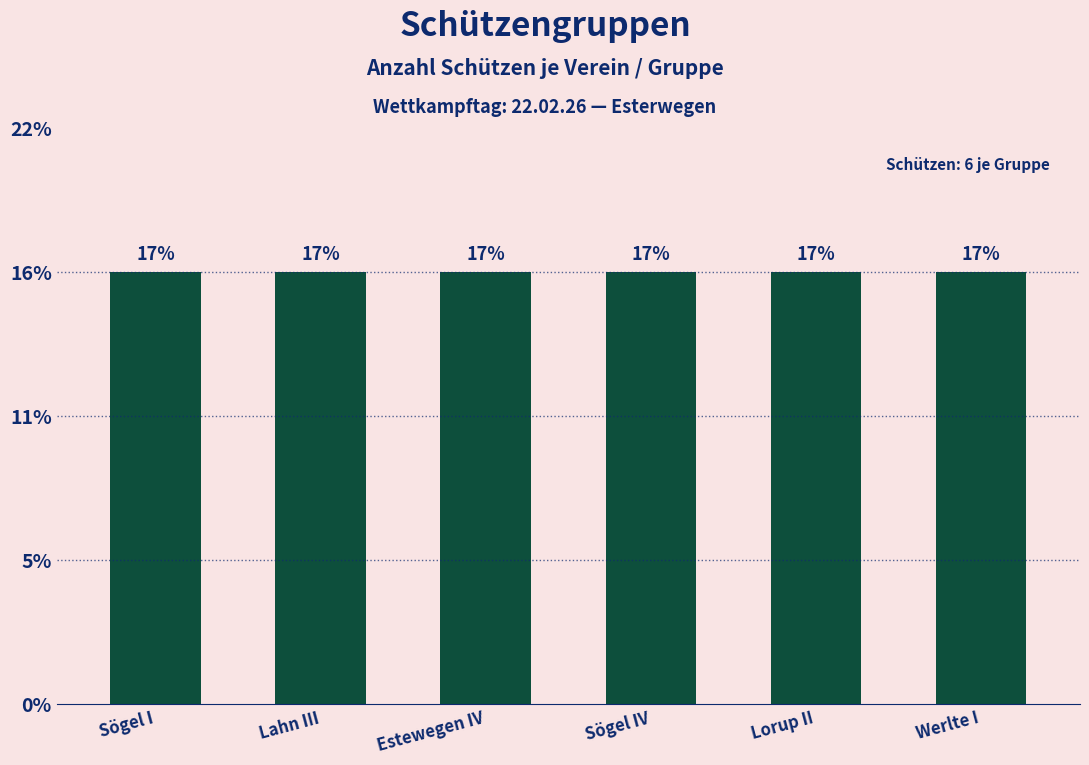

Does the chart contain any negative values?

No